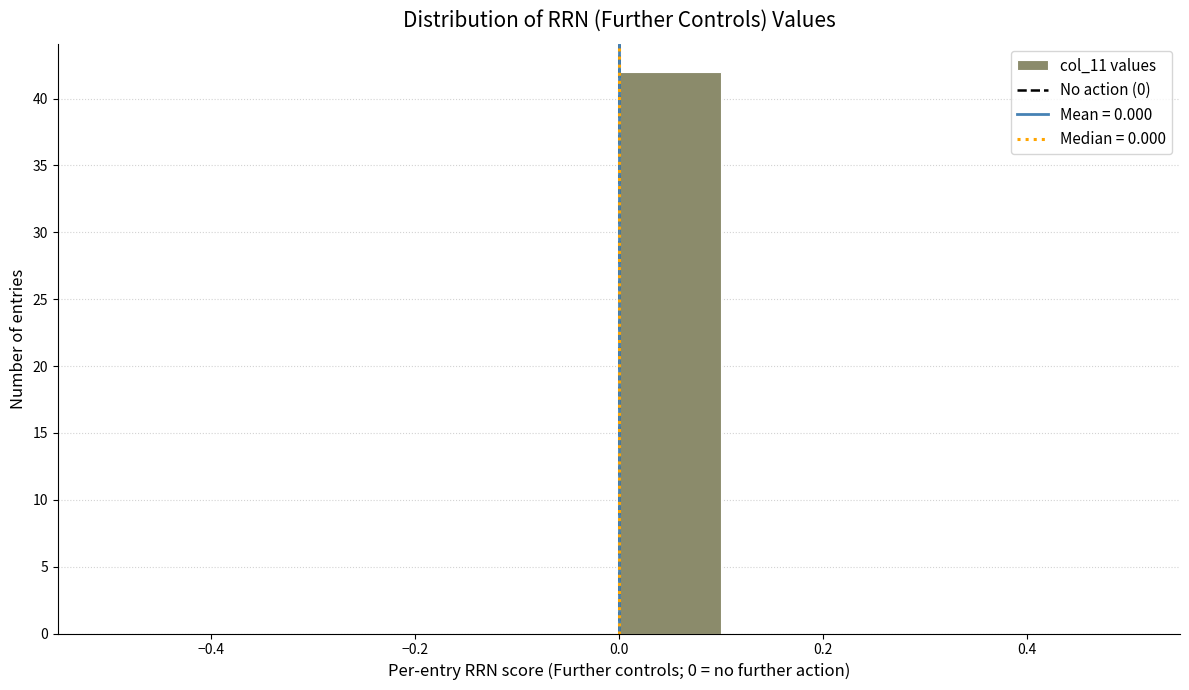

How tall is the bar that spans 0.0 to 0.1 on the x-axis? The values are not printed on the chart, so give them approximately, as read against the axis.

42